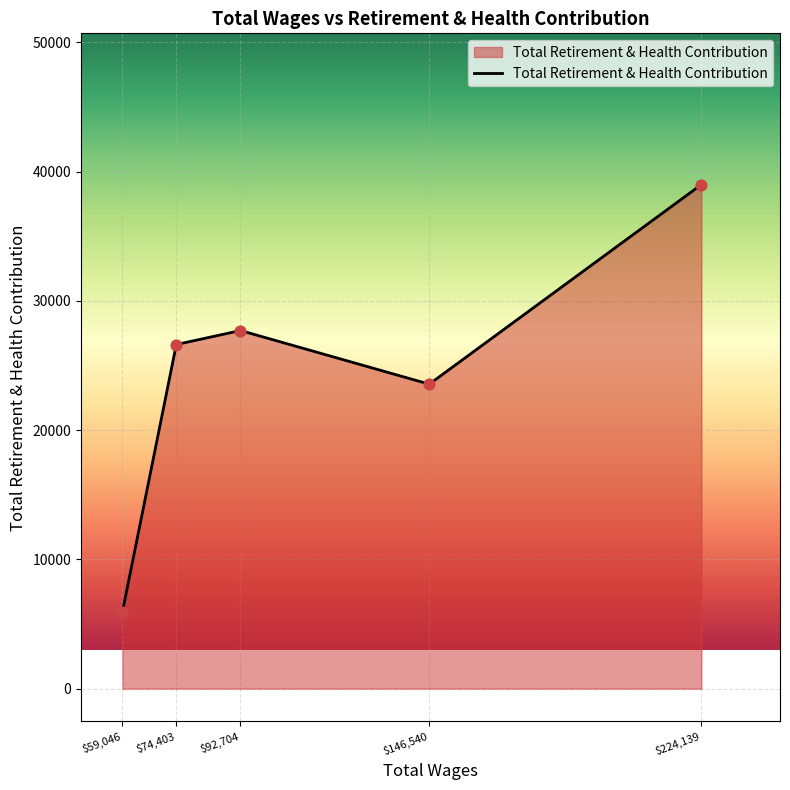

What is the greatest value displayed?

38992